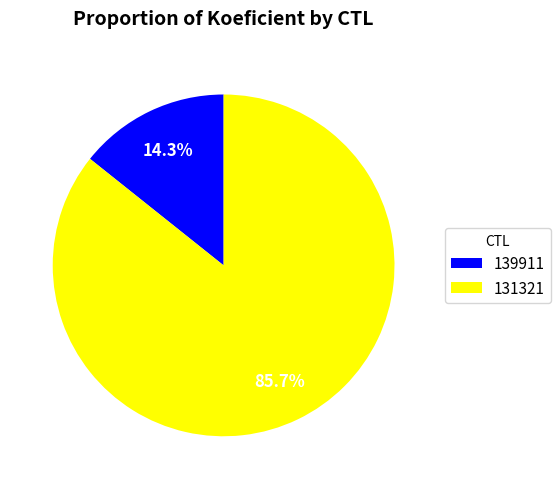

How many slices are in this pie chart?

2